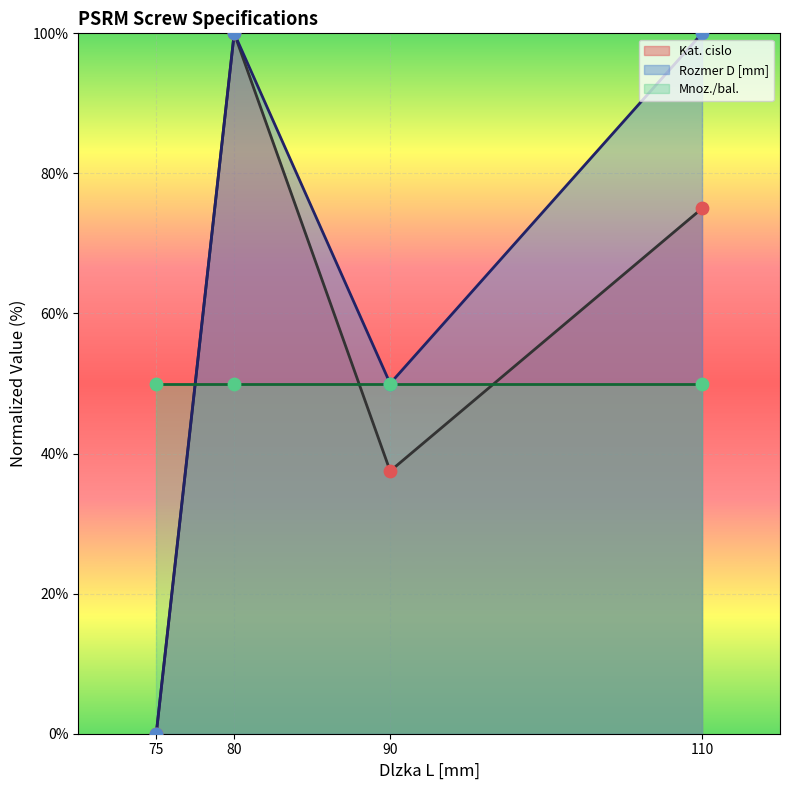

Which series contains the highest Y value?

Kat. cislo